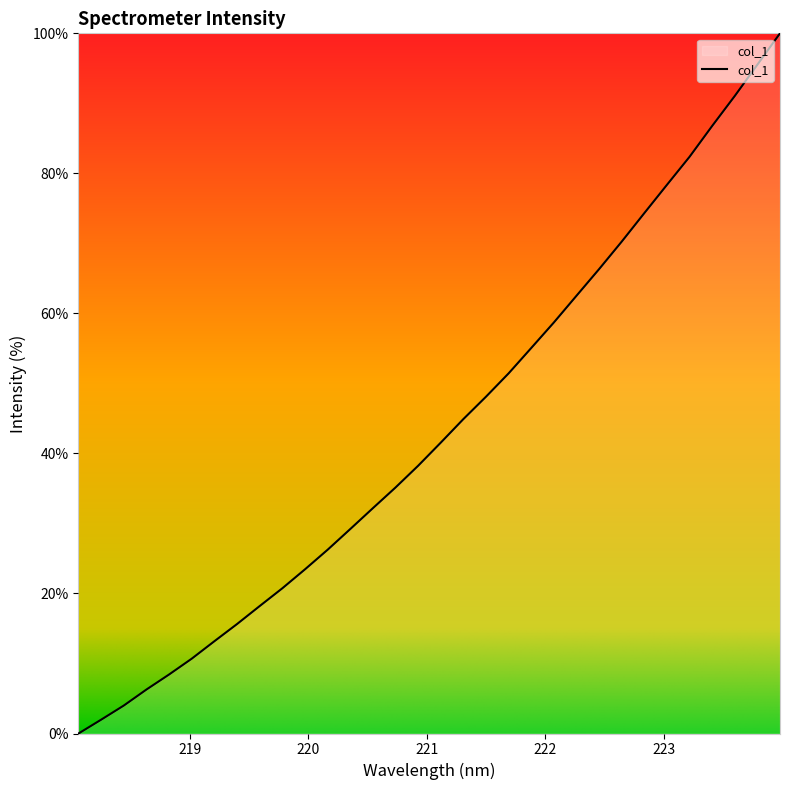

What is the difference between the maximum and minimum values?

100.0